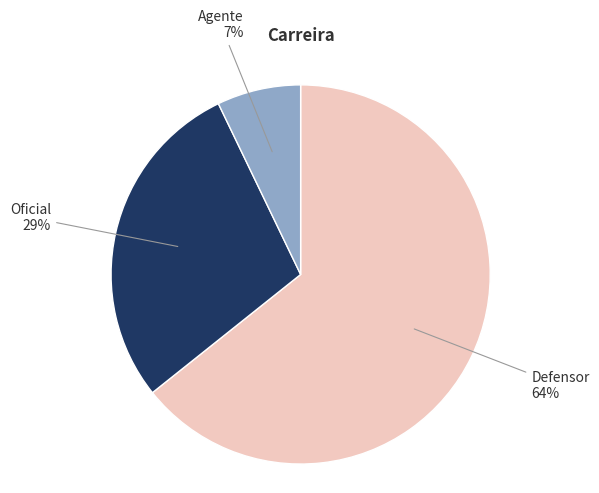

Does Defensor account for over 50% of the chart?

Yes